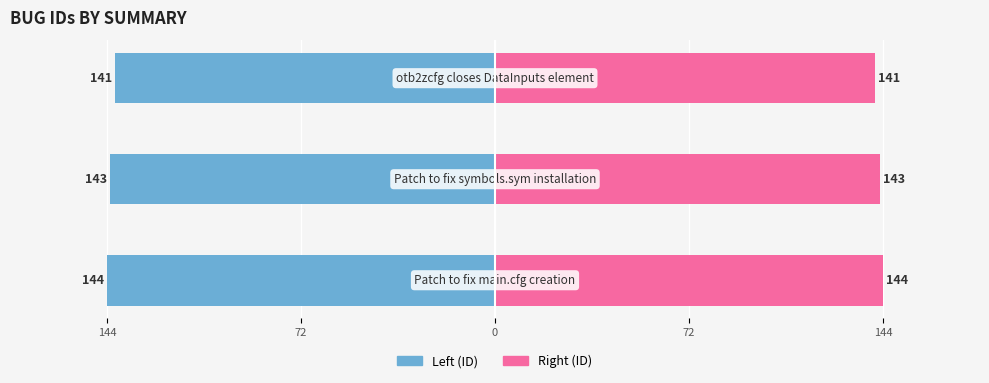

What are all the series names shown in the legend?

Left (ID), Right (ID)